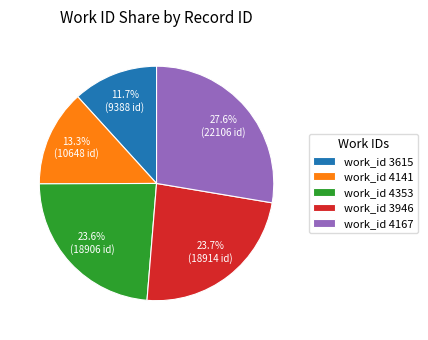

Approximately how many times larger is the value at work_id 4167 compared to work_id 3946?

1.2